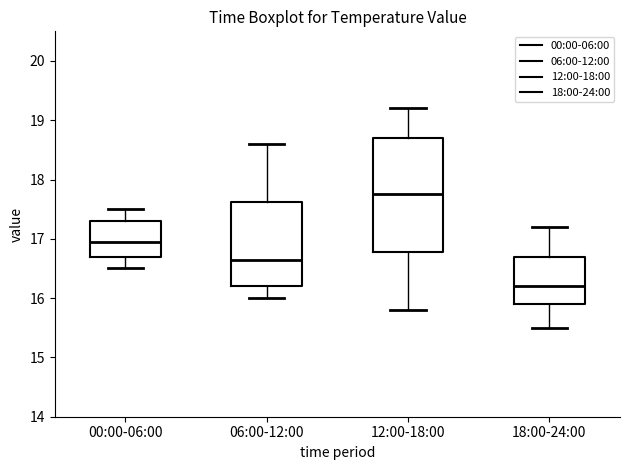

Which box's median line is the lowest?

18:00-24:00